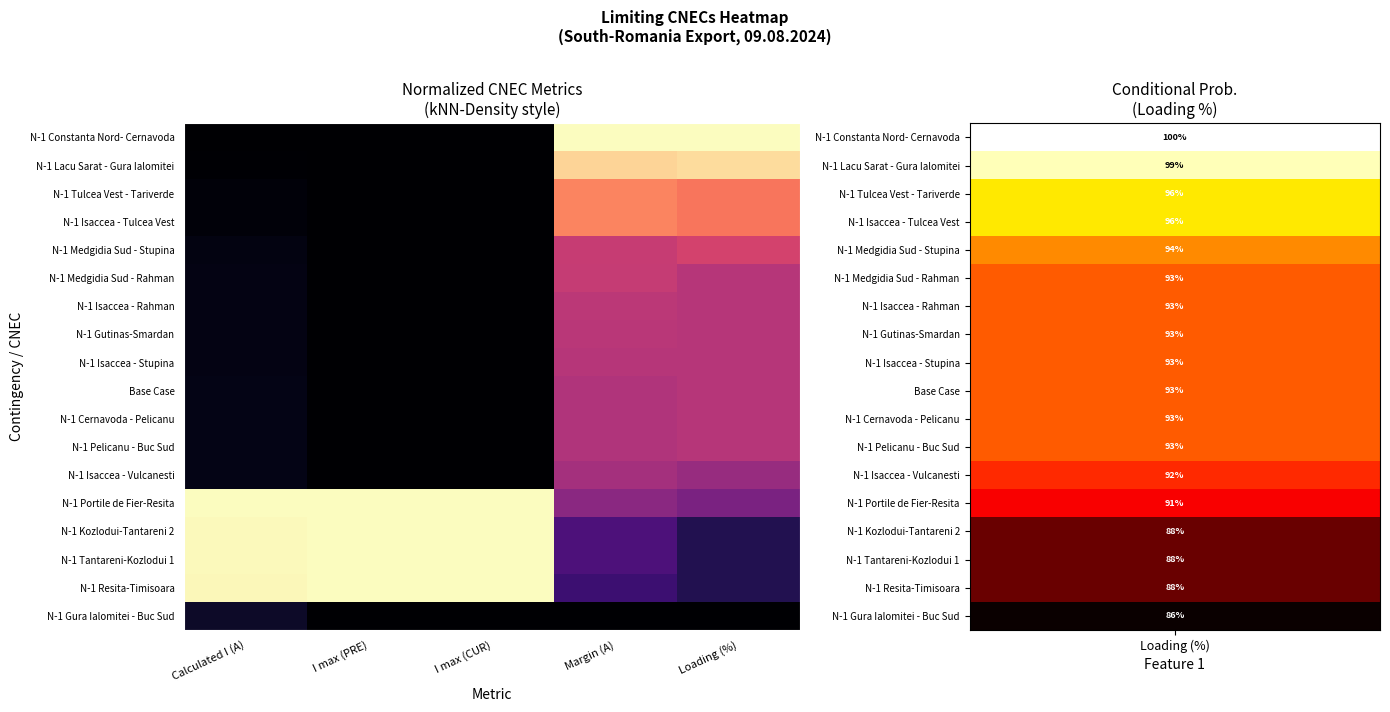

What is the total value across all series at Margin (A)?

9.0